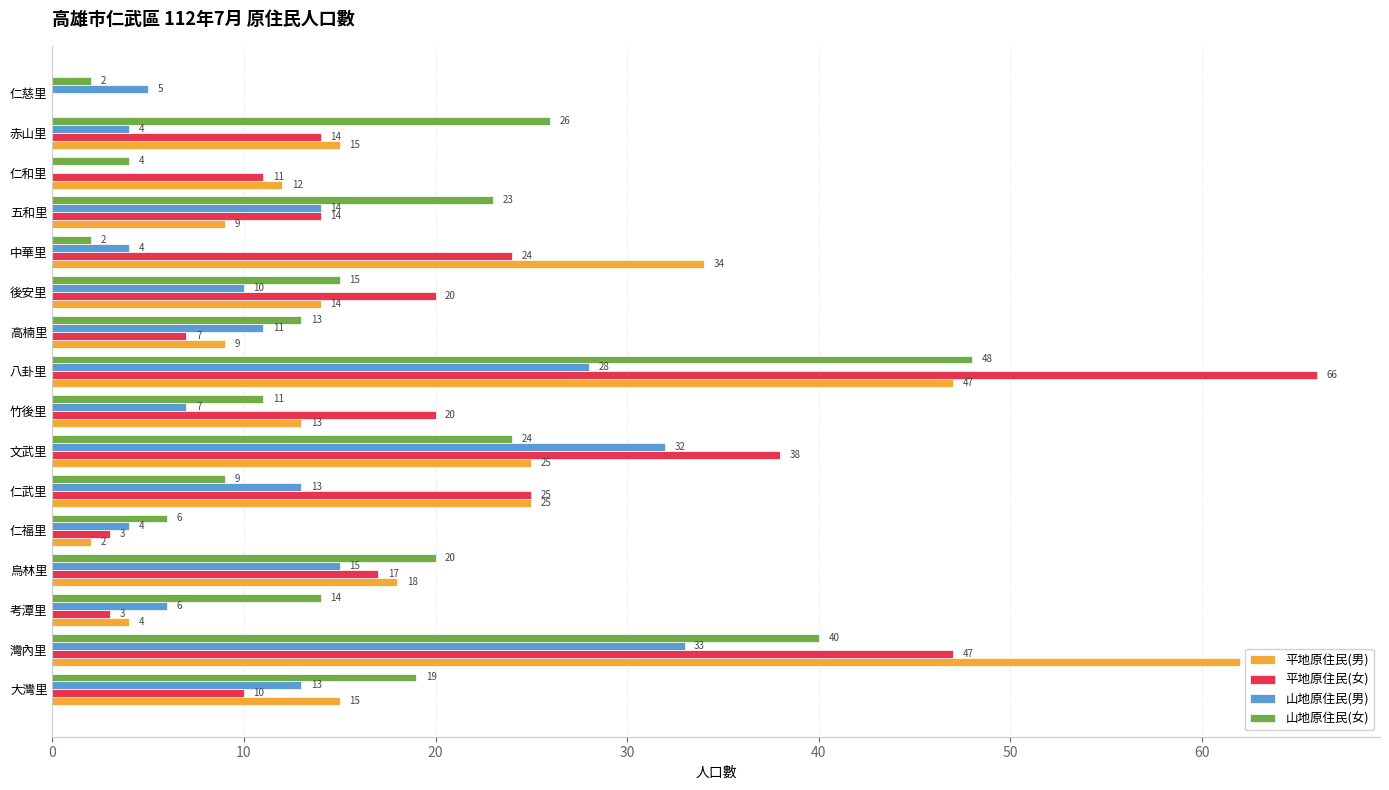

What are all the series names shown in the legend?

平地原住民(男), 平地原住民(女), 山地原住民(男), 山地原住民(女)